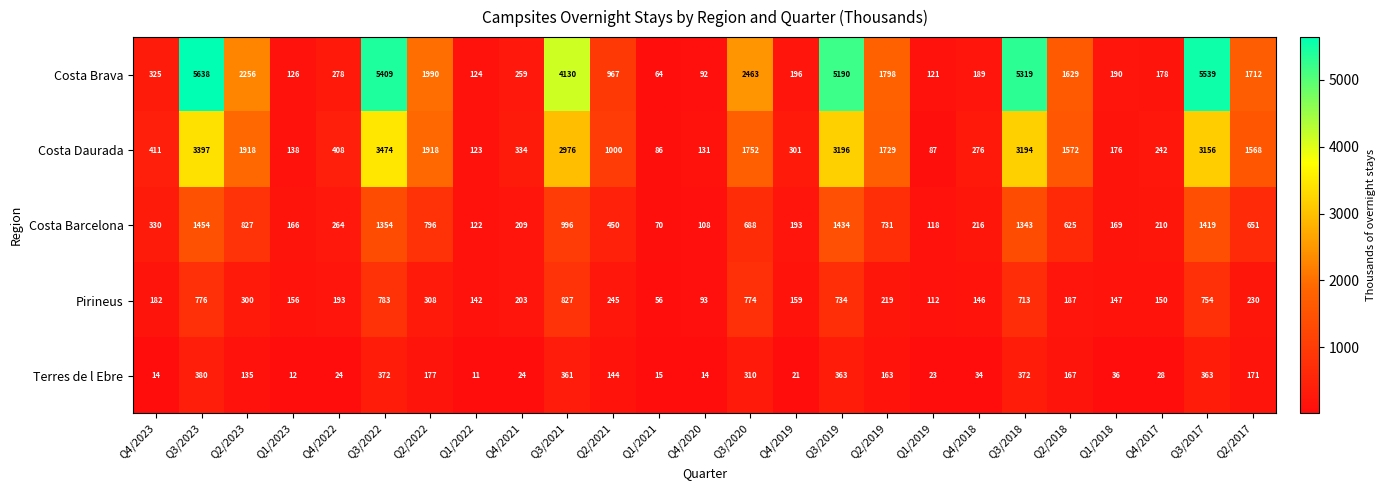

List the series in order of their peak value, lowest first.

Terres de l Ebre, Pirineus, Costa Barcelona, Costa Daurada, Costa Brava